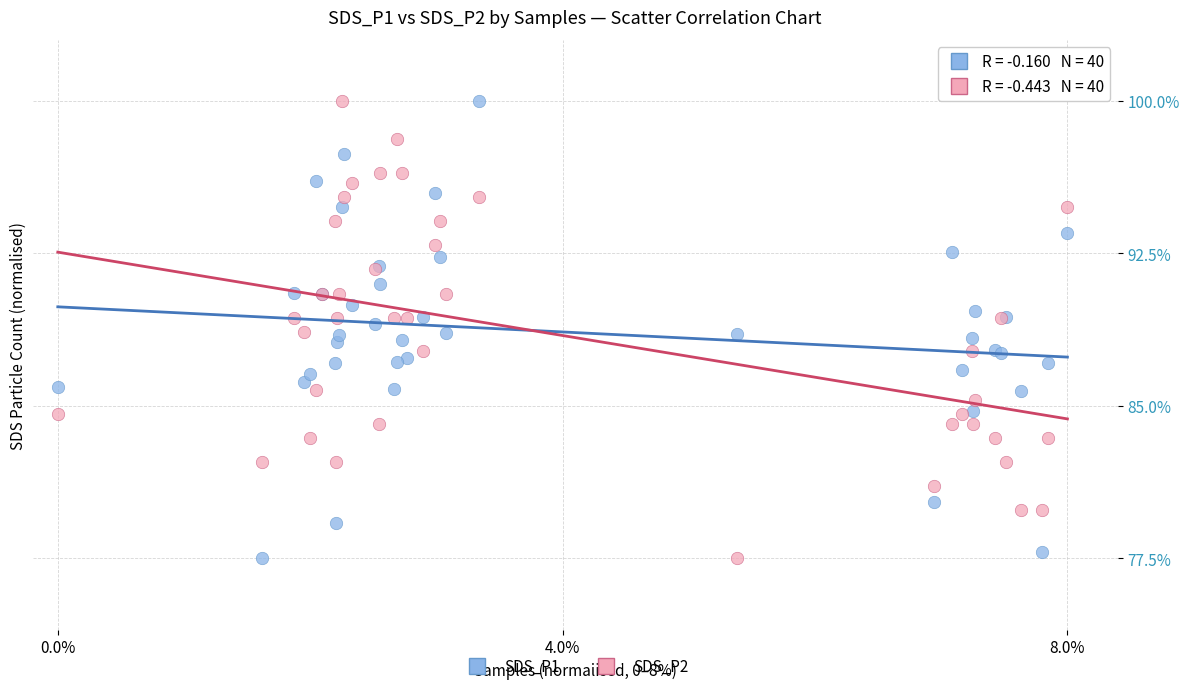

What is the X range (max minus min) for the scatter plot?

8.0